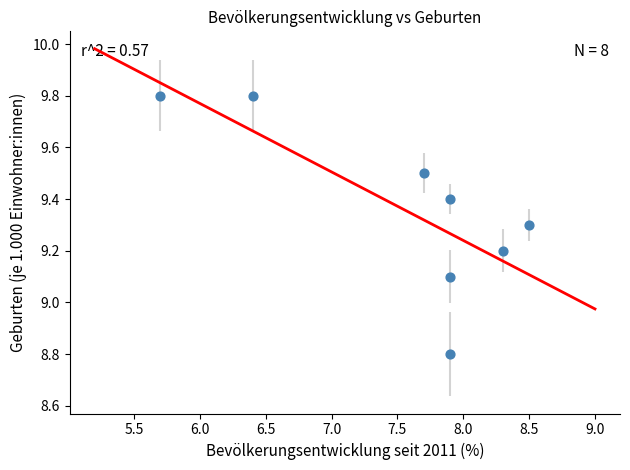

What Y value in the scatter plot is closest to 9?

9.1